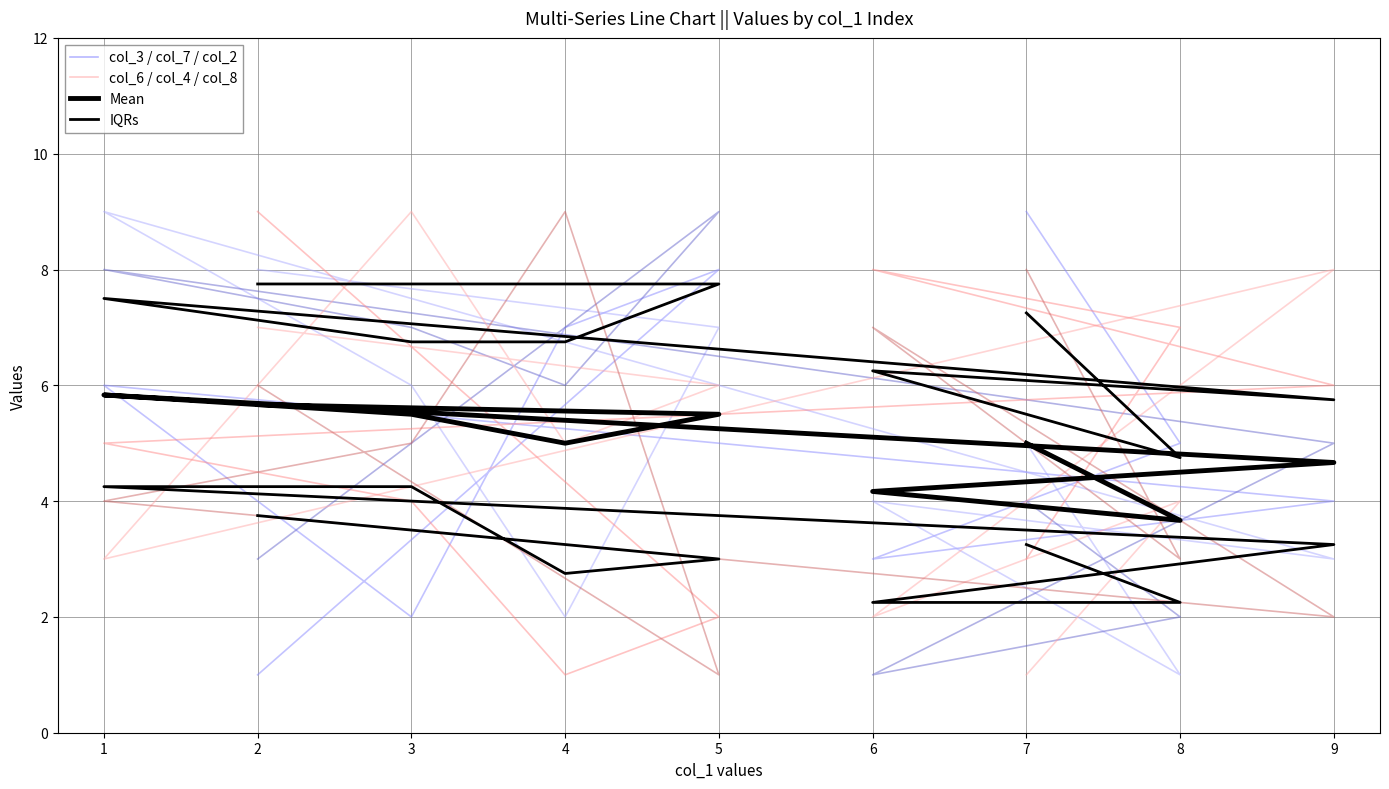

Reading left to right, extract all data points from this chart.

col_3: 9	5	3	4	6	2	7	8	1
col_7: 5	1	4	3	9	6	2	7	8
col_2: 4	2	1	5	8	7	6	9	3
col_6: 1	4	2	8	3	9	5	6	7
col_4: 3	7	8	6	5	4	1	2	9
col_8: 8	3	7	2	4	5	9	1	6